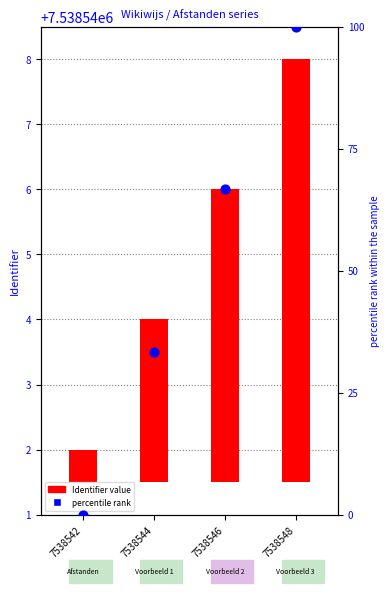

Which series contains the lowest Y value?

percentile rank